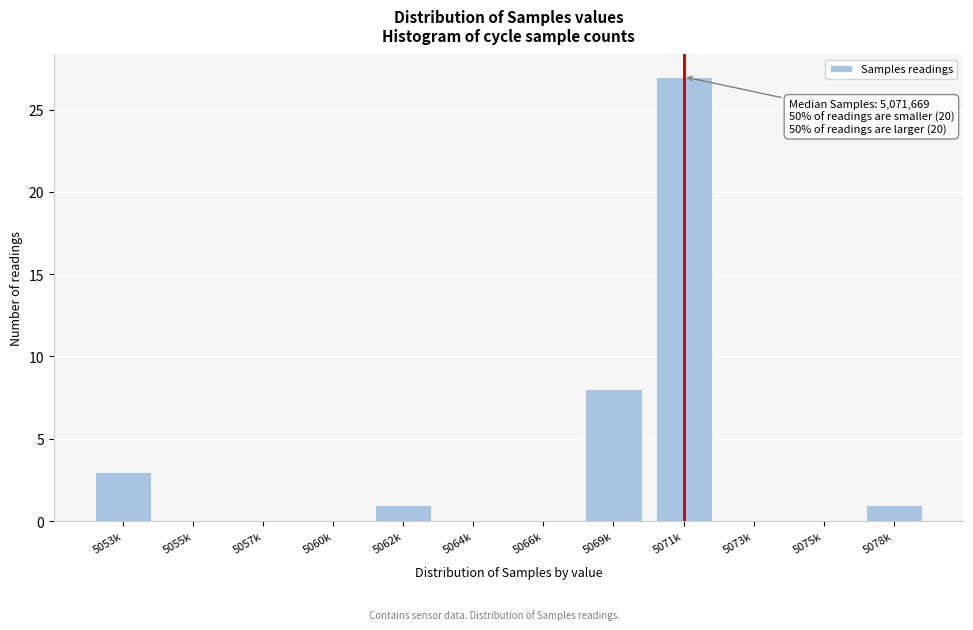

Reading left to right, what are all the values shown in this chart?

5053k=3	5055k=0	5057k=0	5060k=0	5062k=1	5064k=0	5066k=0	5069k=8	5071k=27	5073k=0	5075k=0	5078k=1